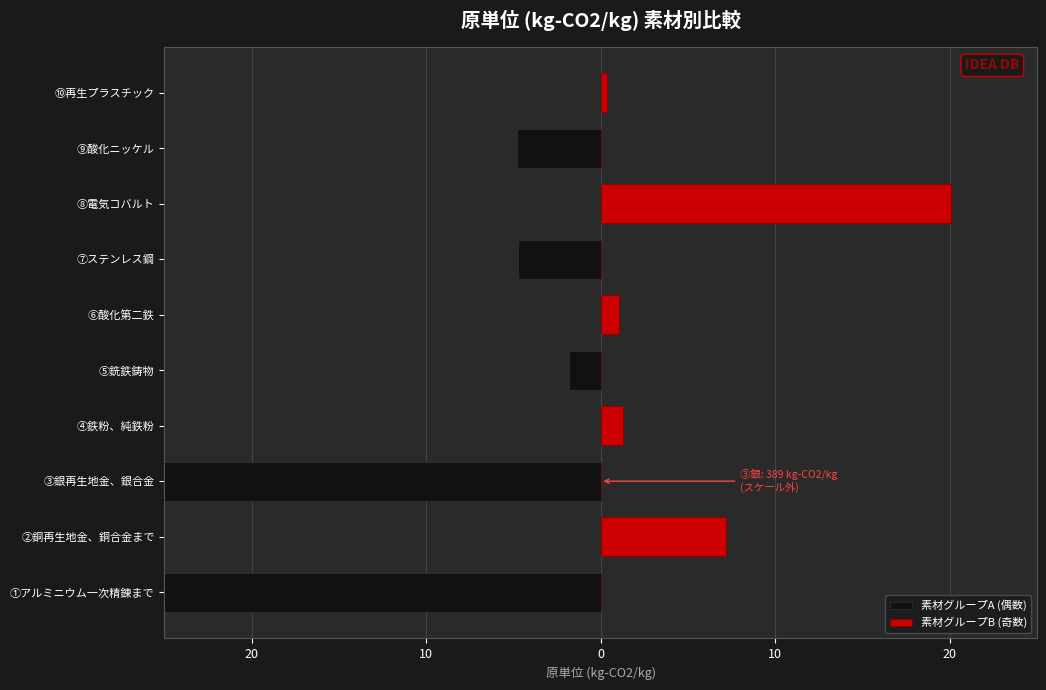

Which label corresponds to the largest value in the chart?

⑧電気コバルト